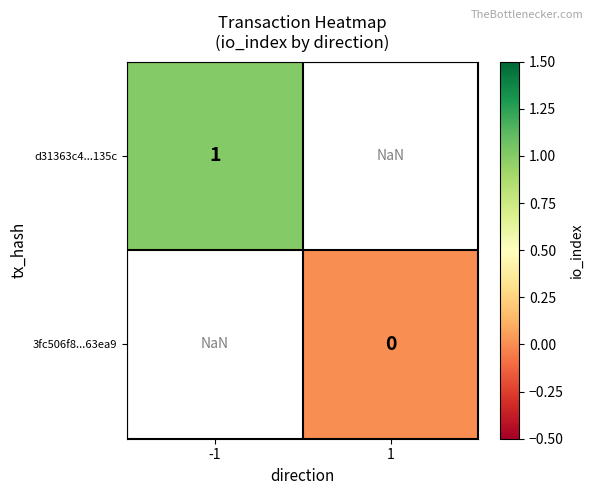

At how many categories does at least one series exceed 0?

1